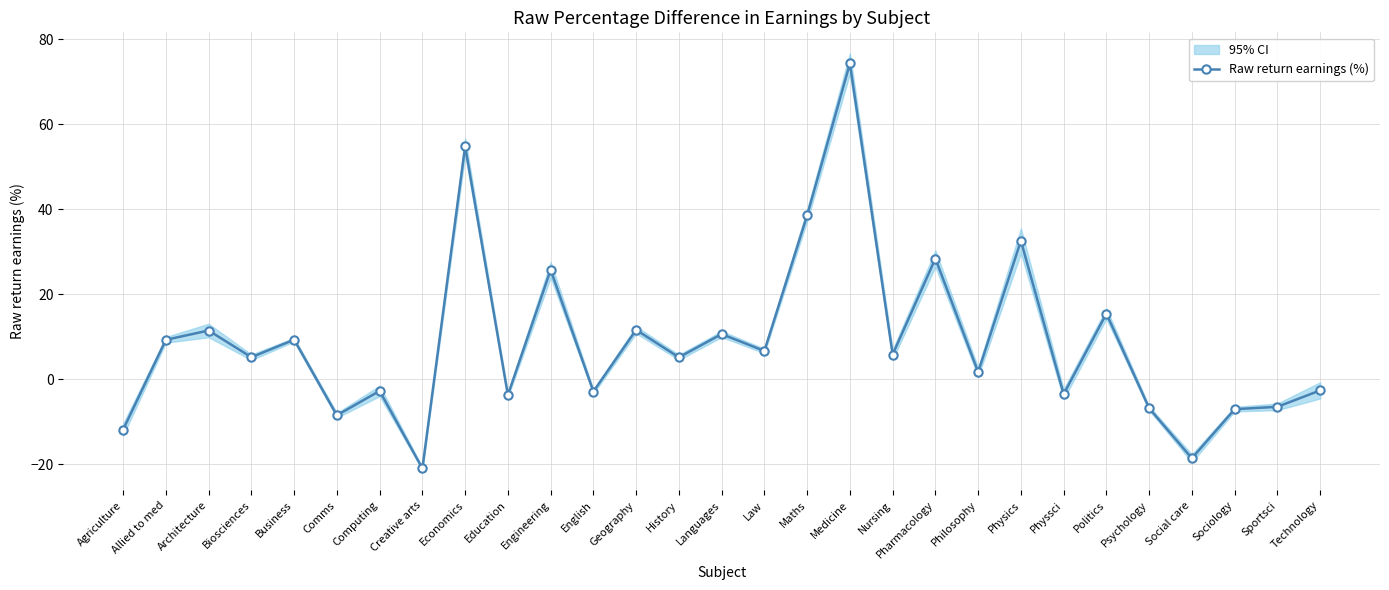

At which label does the data first exceed 5?

Allied to med